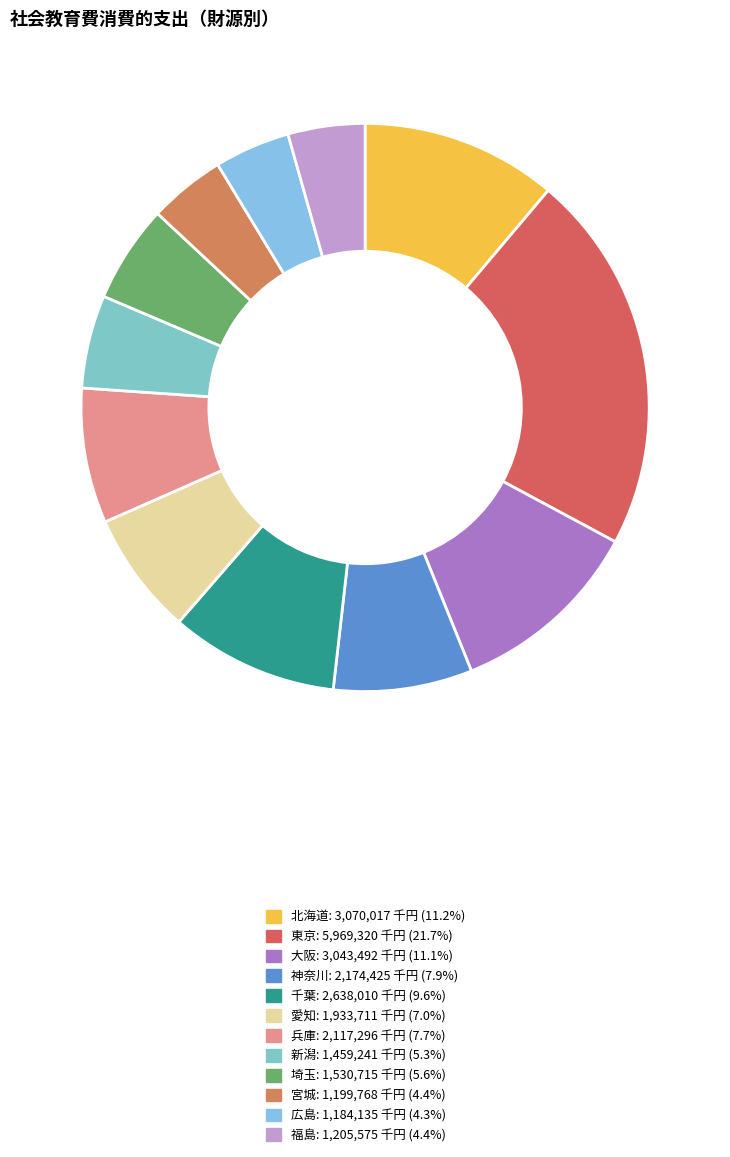

The 福島 slice represents 4% of the pie. True or false?

True